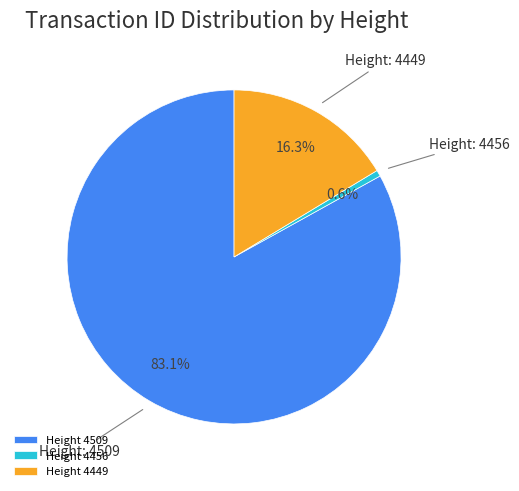

Which category has the smallest portion of the pie?

Height 4456